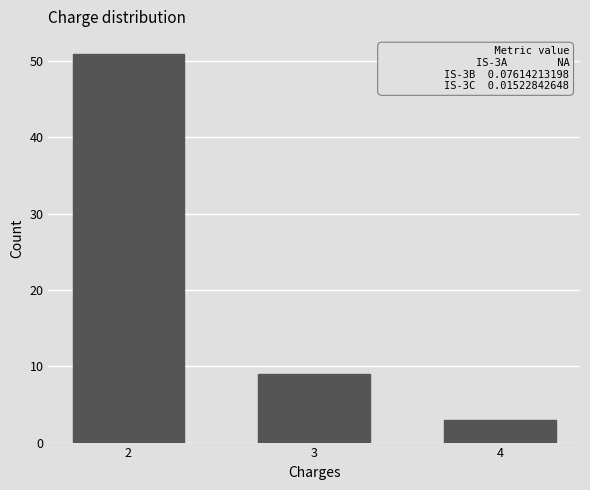

Reading left to right, extract all data points from this chart.

2=51	3=9	4=3